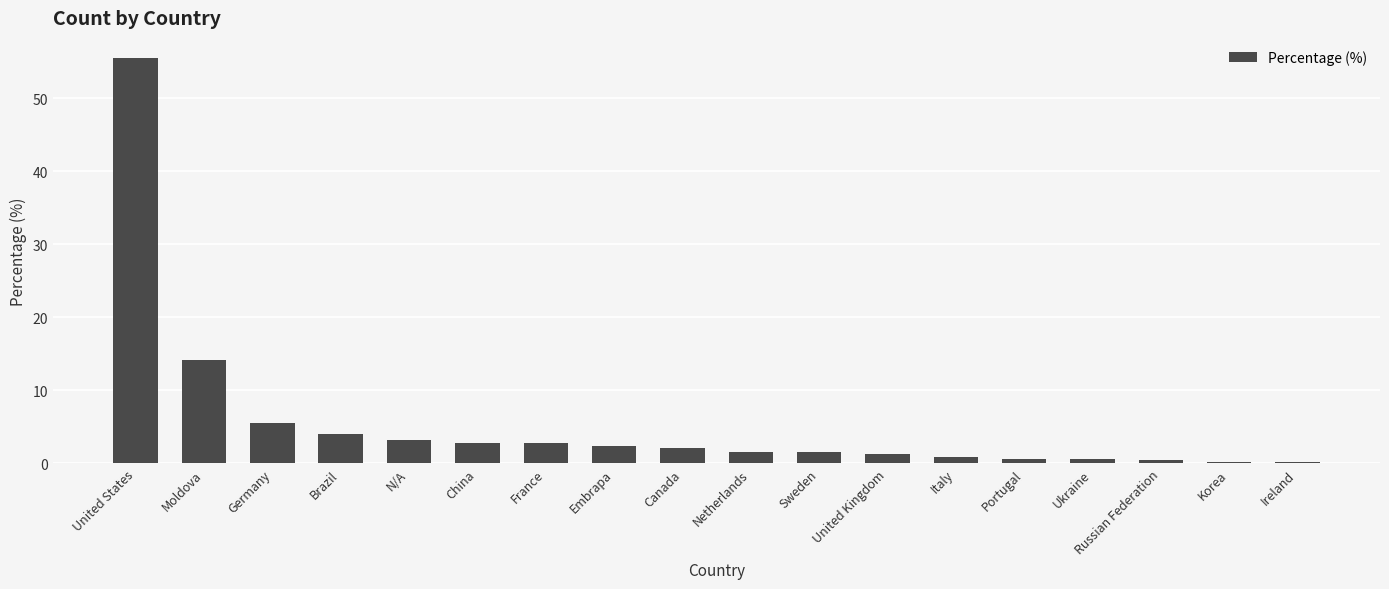

Which has a higher value, Moldova or France?

Moldova